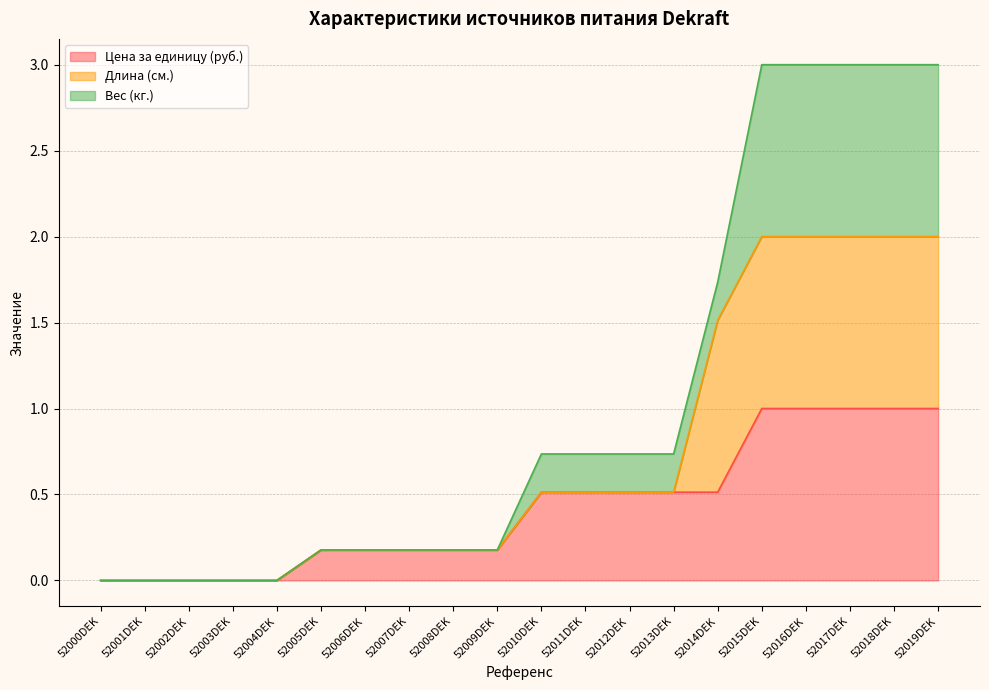

Does the chart have visible grid lines?

Yes